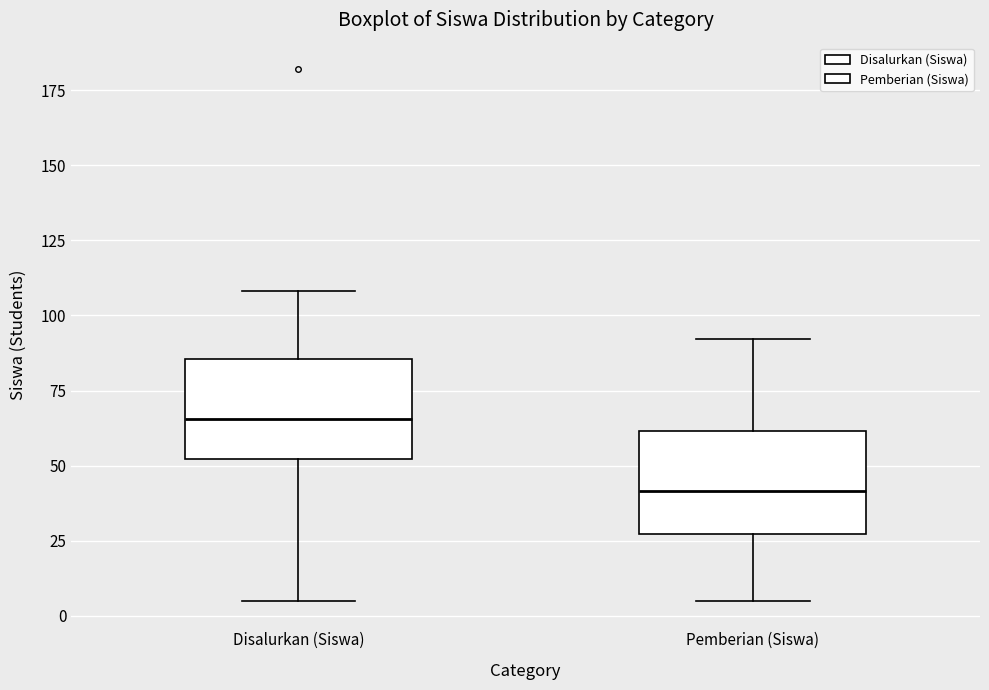

Which box's median line is the highest?

Disalurkan (Siswa)